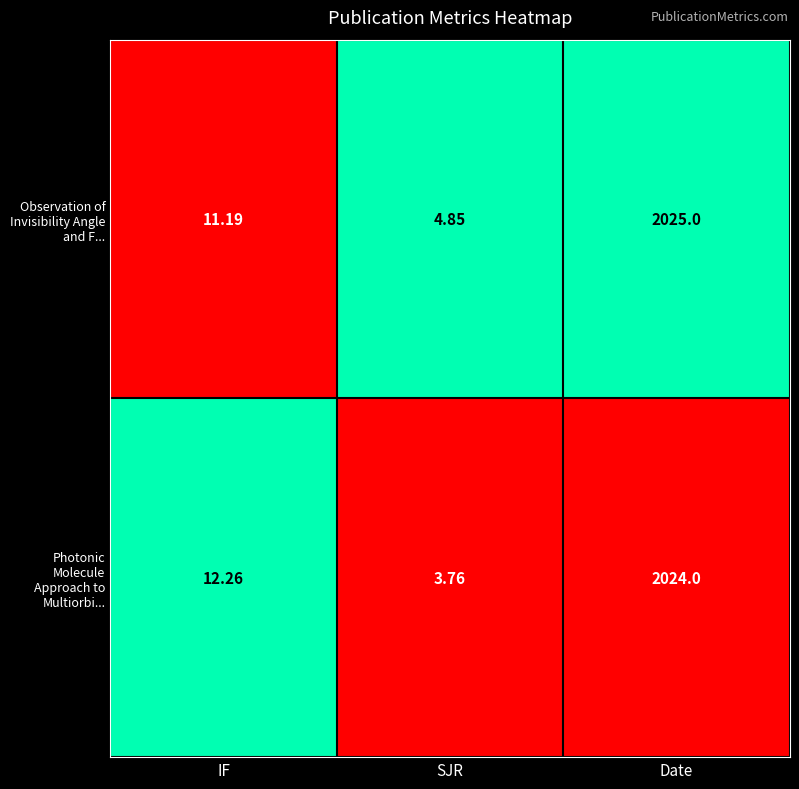

Which series has the widest spread of values?

Photonic Molecule Approach to Multiorbi...